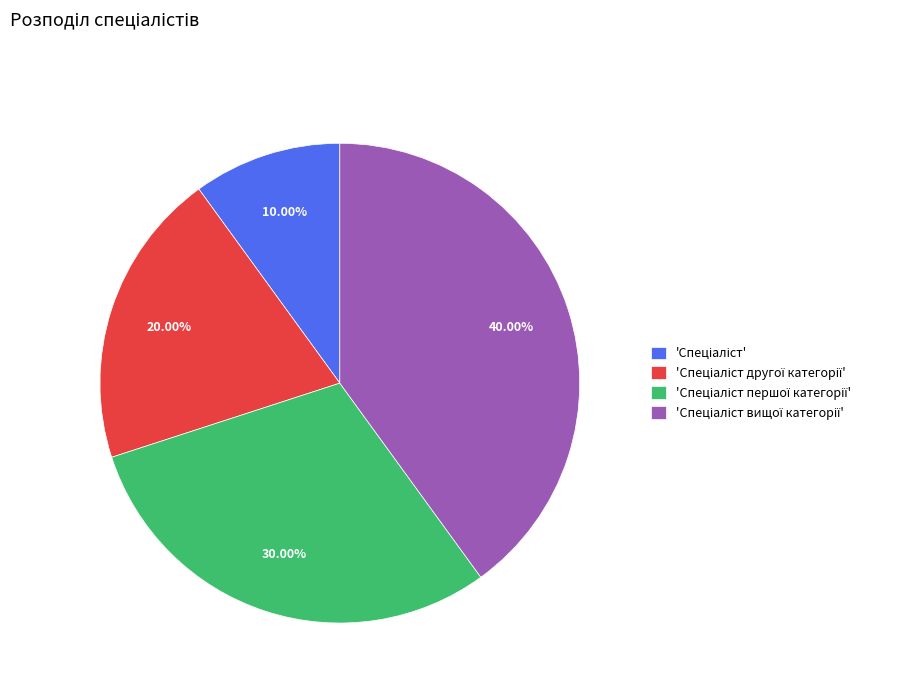

Is there a majority slice in this chart?

No